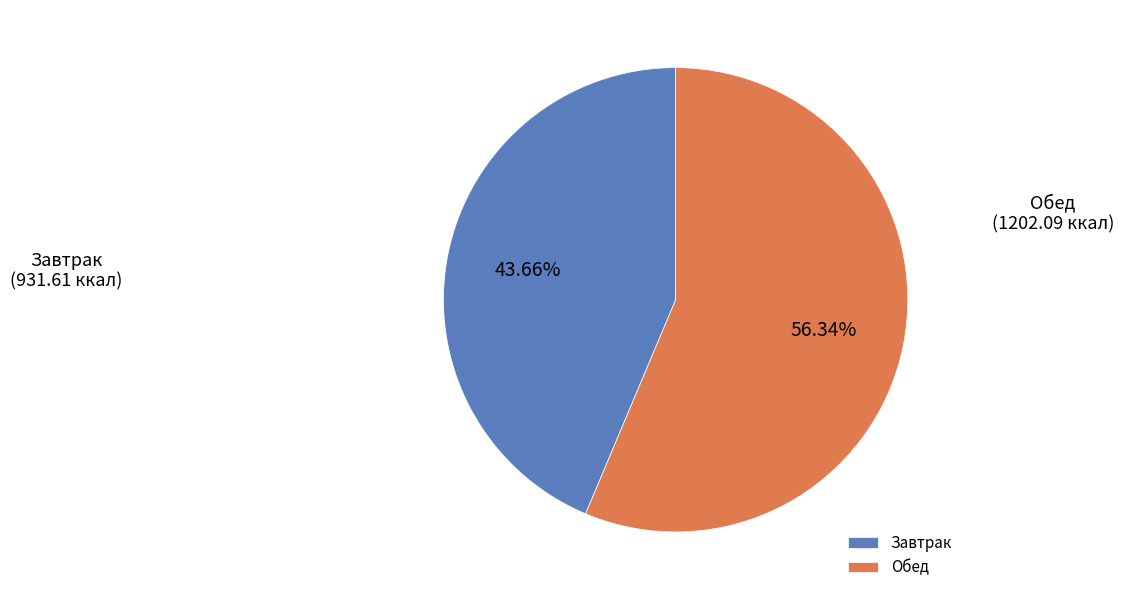

Does any single category account for the majority?

Yes